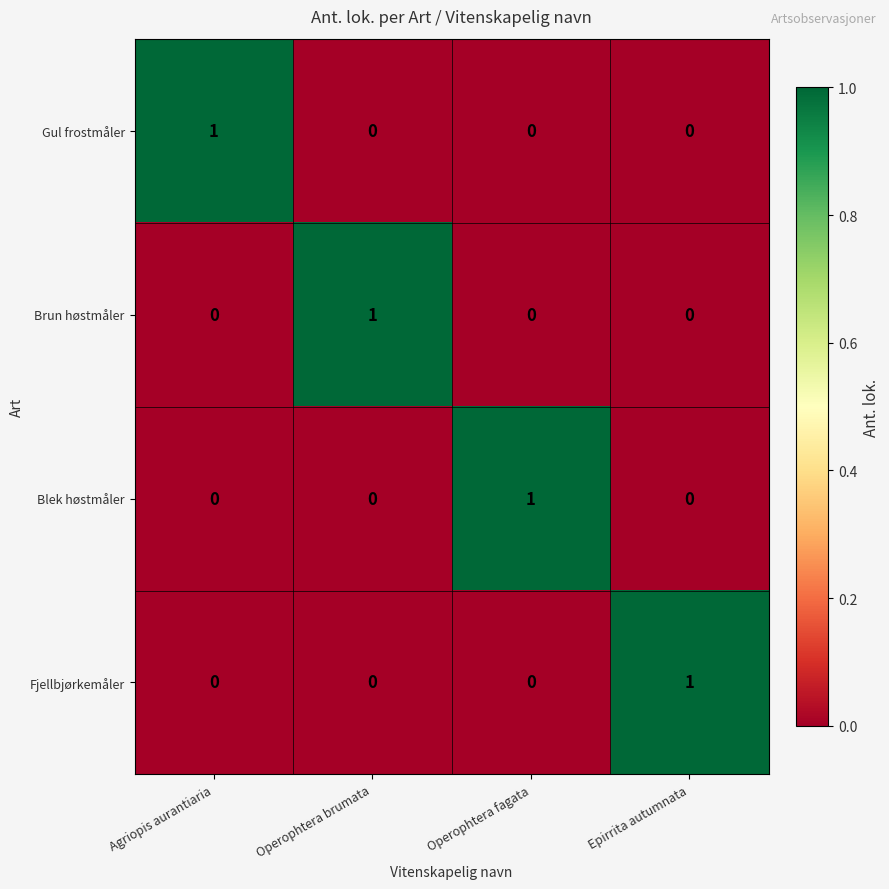

Count the number of categories in the chart.

4